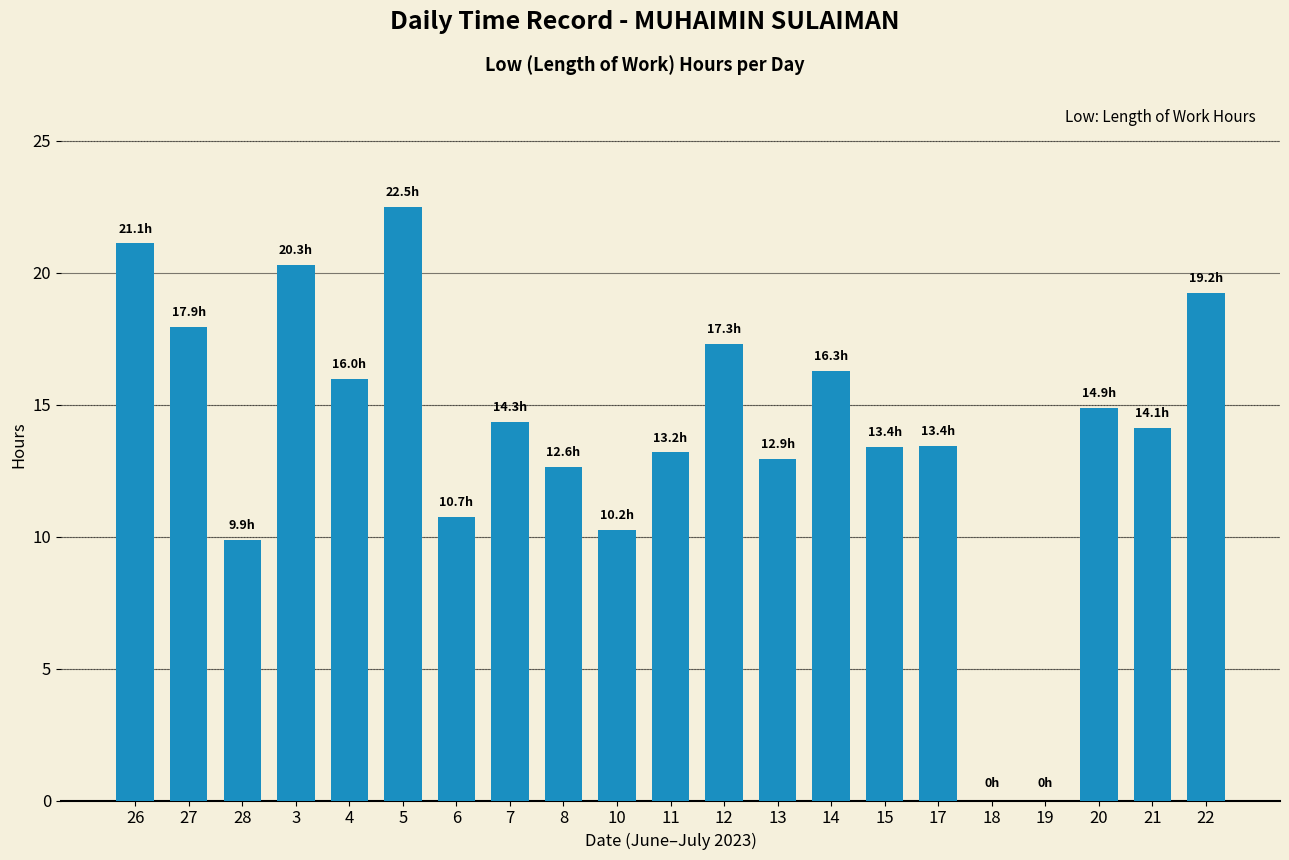

True or false: the data shows 13.4 at 15.

True